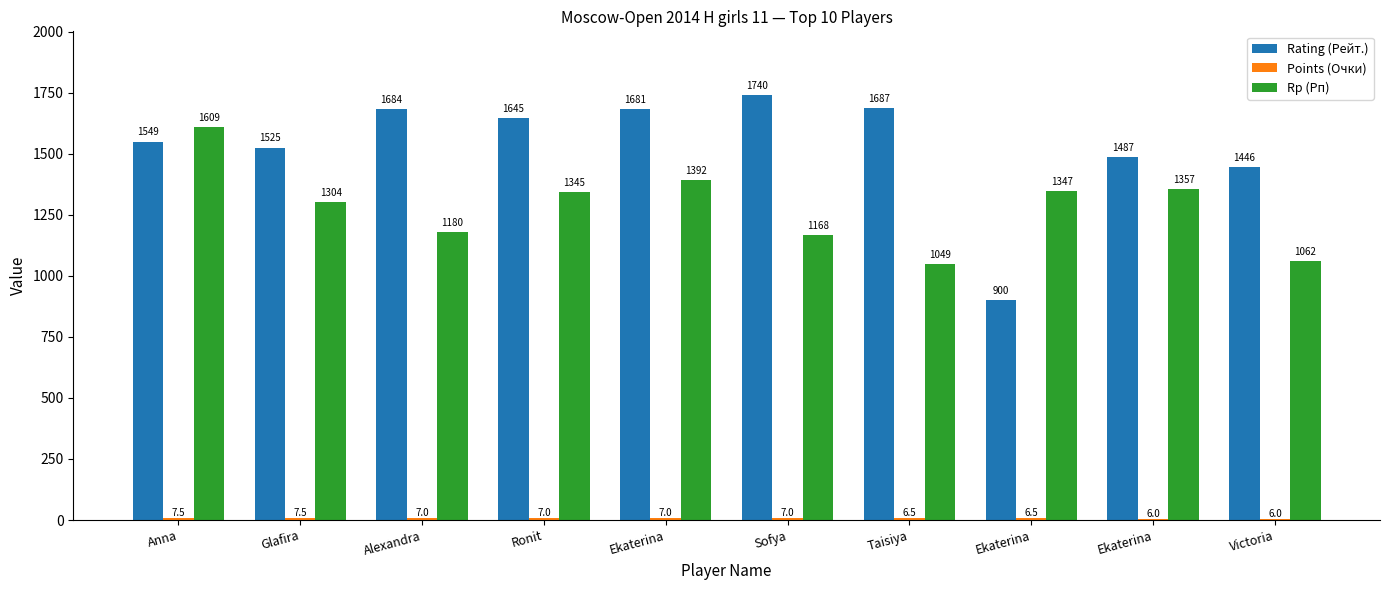

Between Taisiya and Victoria, which series saw the biggest shift?

Rating (Рейт.)